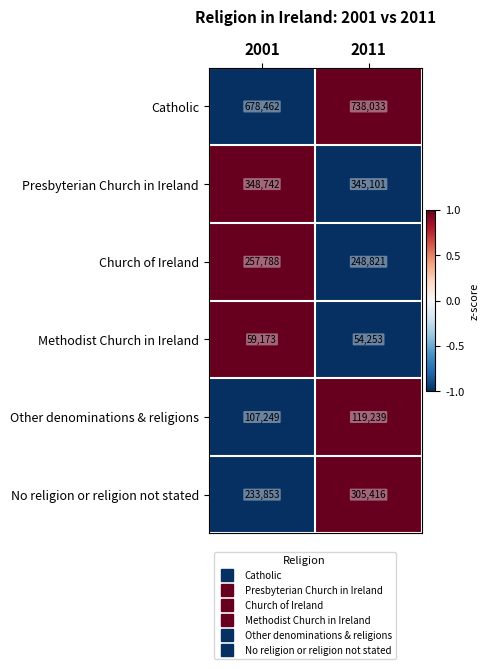

Where is Church of Ireland nearest to the value 253304?

2011